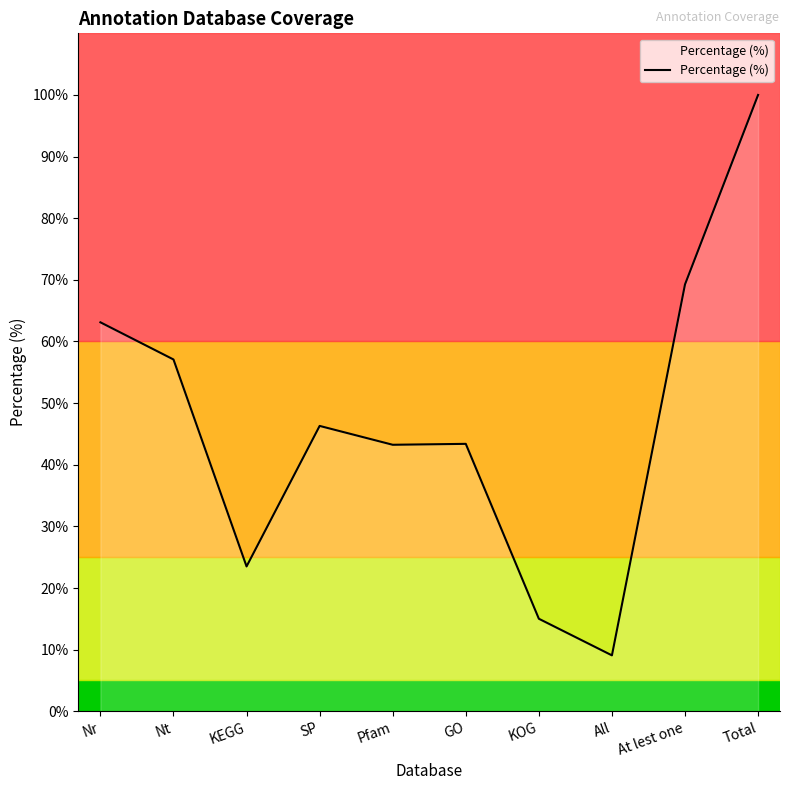

Approximately how many times larger is the value at Pfam compared to Nr?

0.7